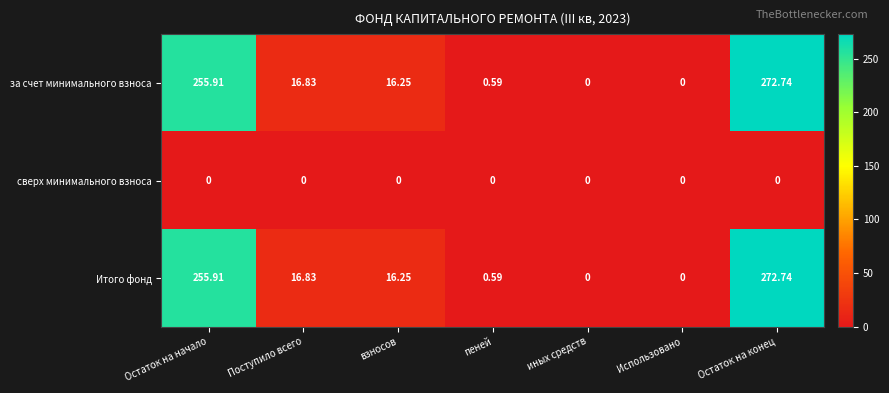

How many values in за счет минимального взноса are above zero?

5